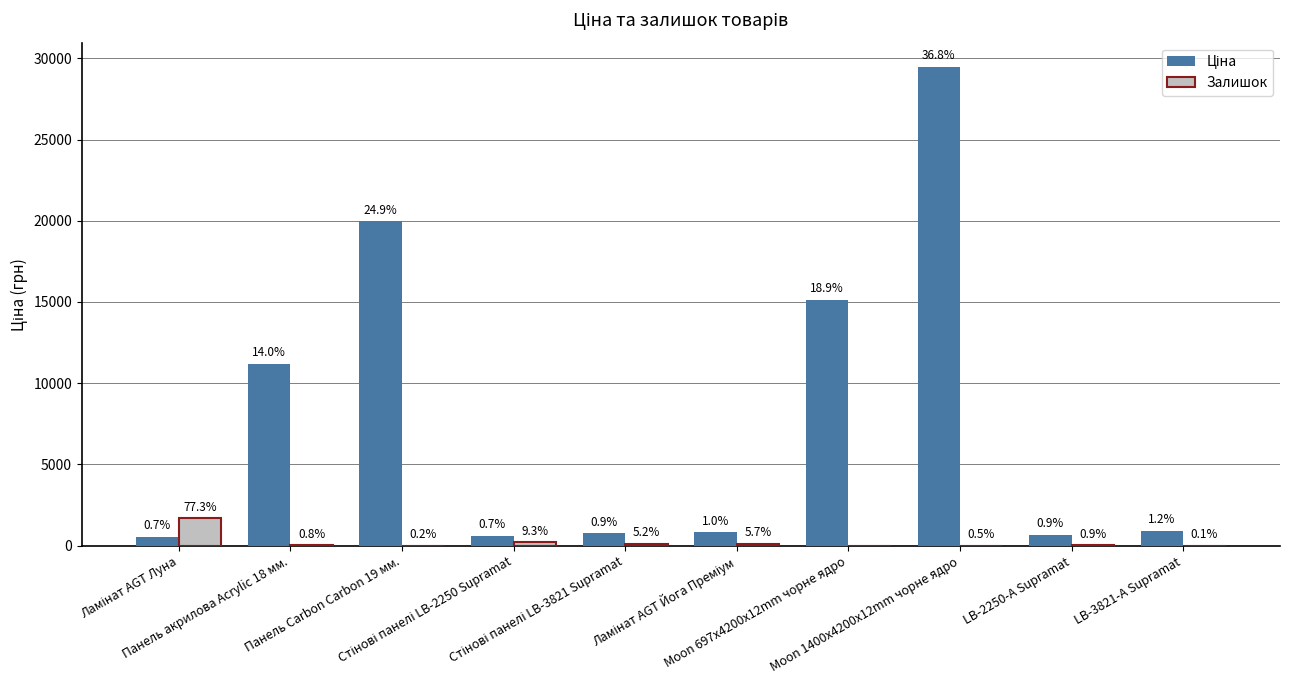

How many groups of bars are there?

10